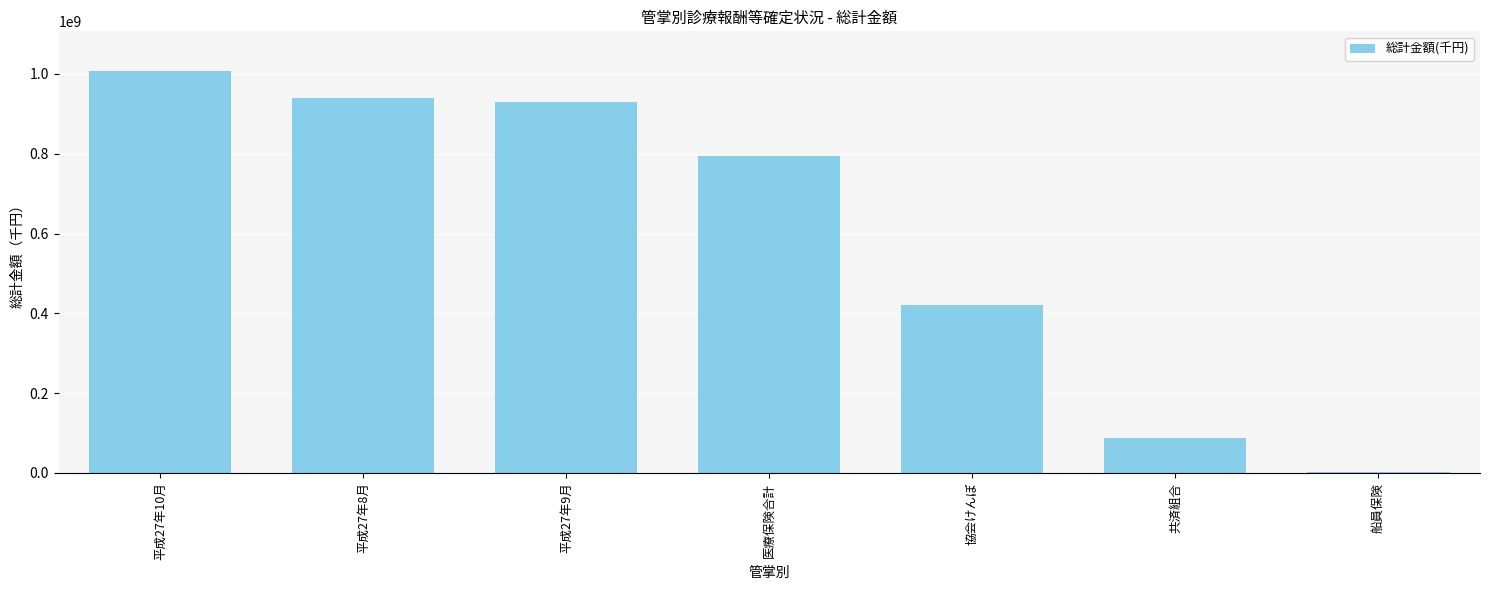

Reading left to right, list all the values displayed in this chart.

平成27年10月=1006192466.2	平成27年8月=939398663.5	平成27年9月=929283147.8	医療保険合計=795426895.3	協会けんぽ=420393222.8	共済組合=86765460.9	船員保険=1645464.2